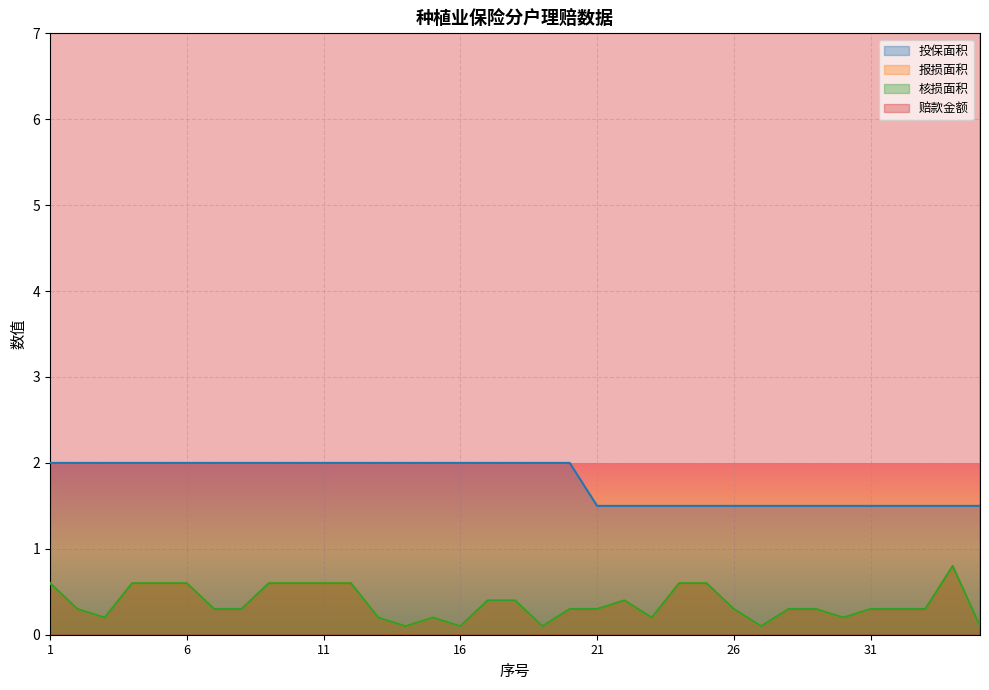

What is the difference between the maximum and minimum values in the 报损面积 series?

0.7